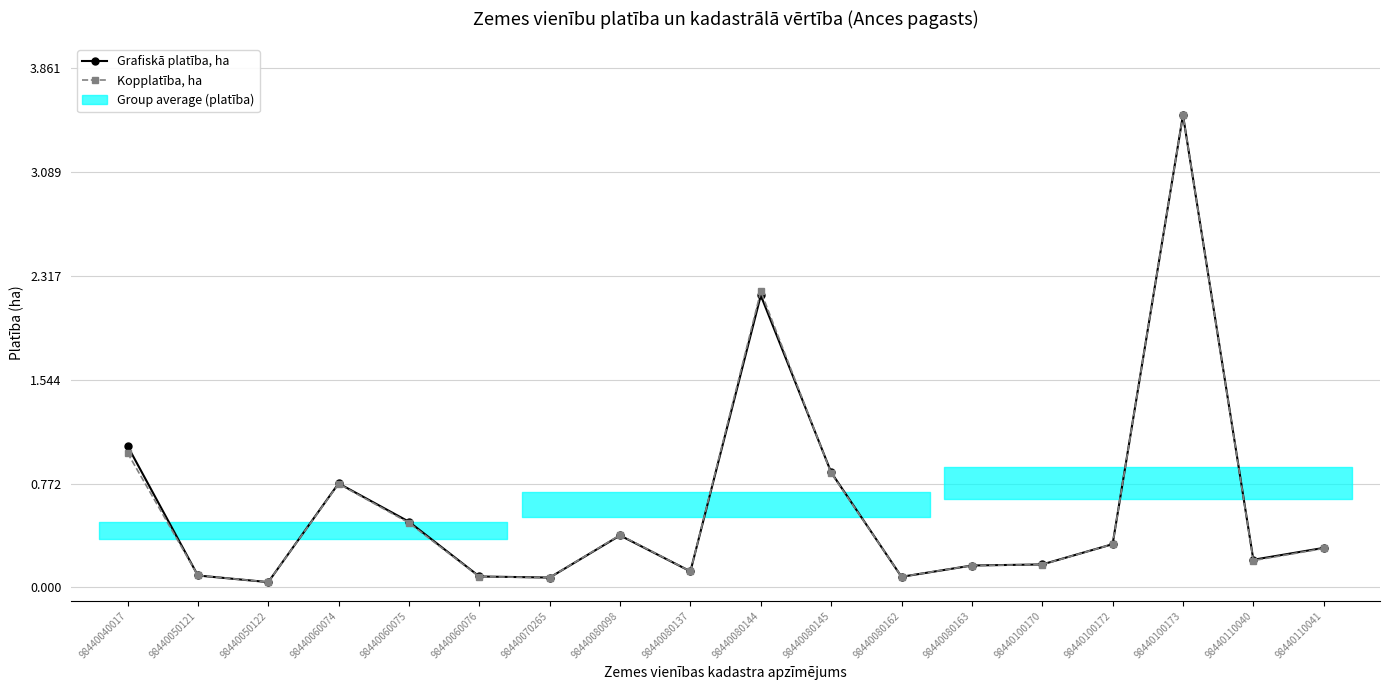

What is the value of the Grafiskā platība, ha point at the 1st from the left?

1.1